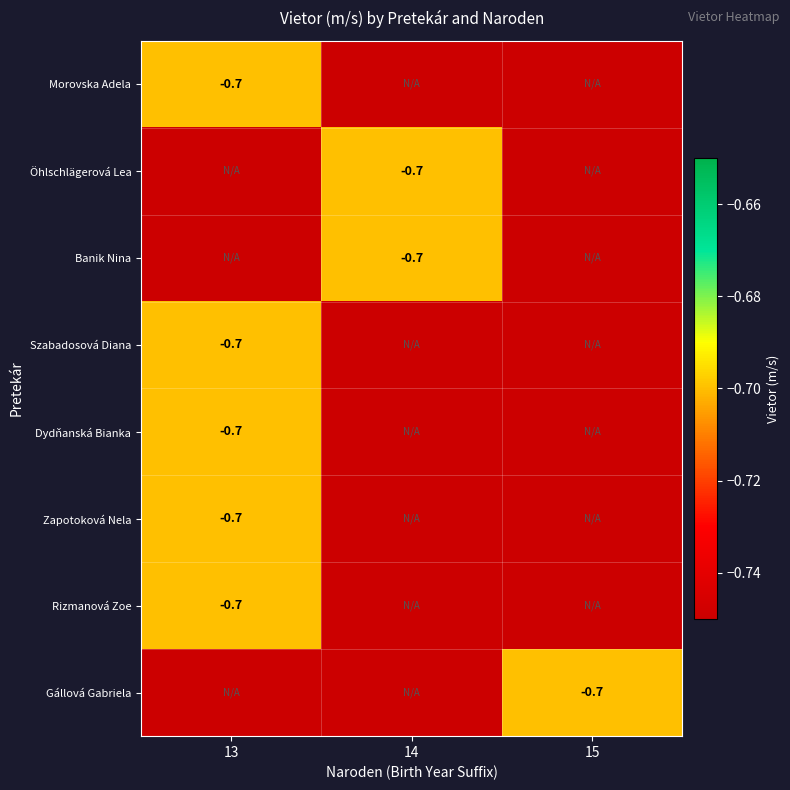

The Morovska Adela series shows -0.2 at 13. True or false?

False